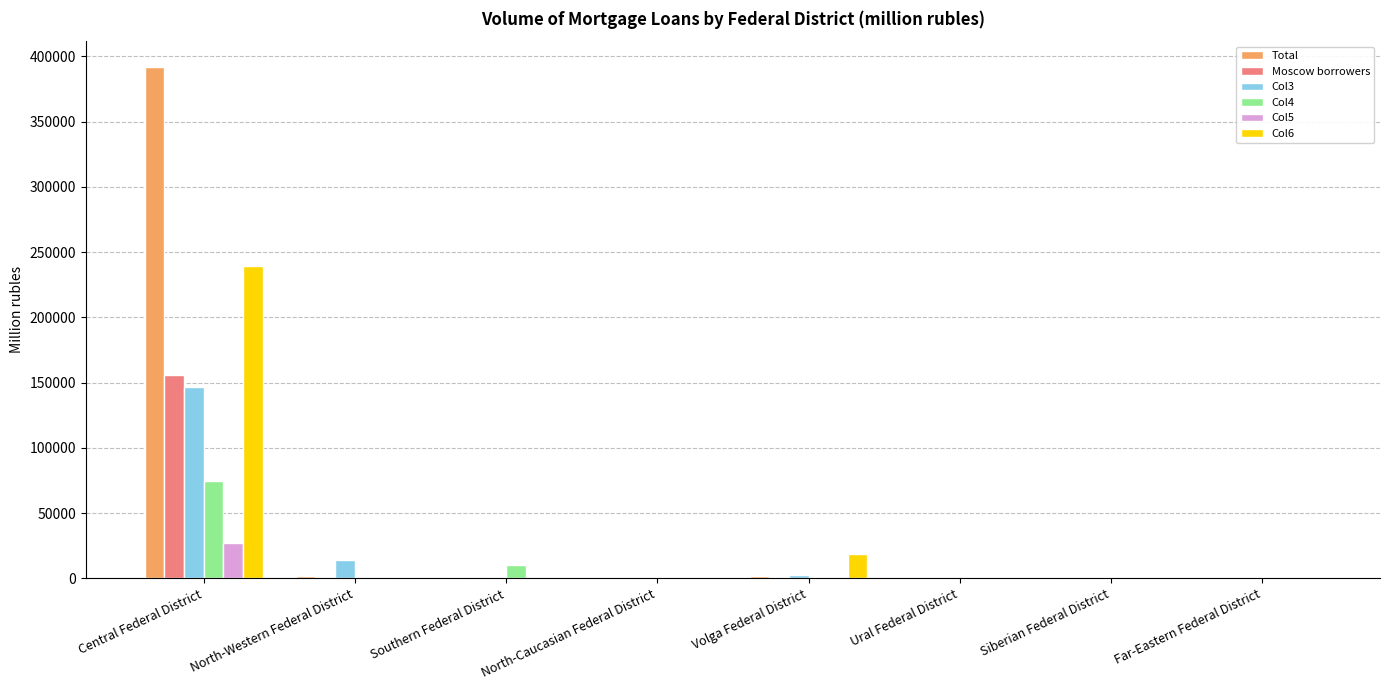

What is the greatest value displayed?

392061